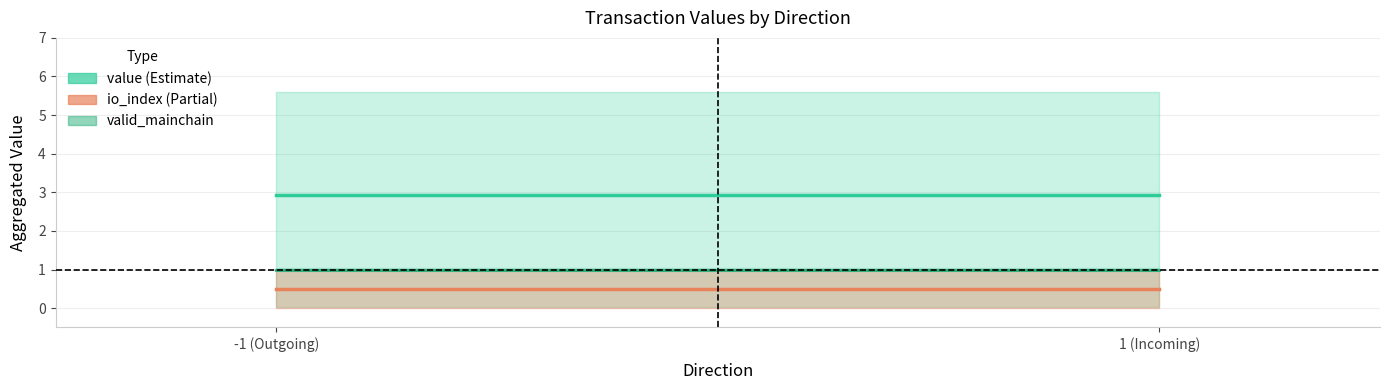

Which has a higher value, 1 (Incoming) or -1 (Outgoing)?

1 (Incoming)